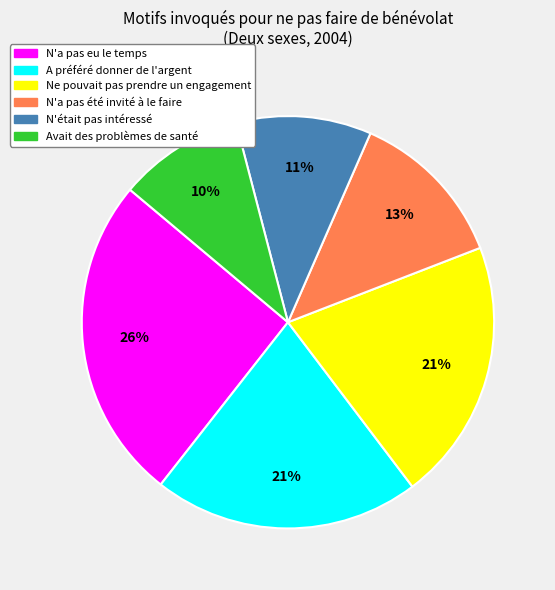

True or false: N'était pas intéressé accounts for 11% of the total.

True